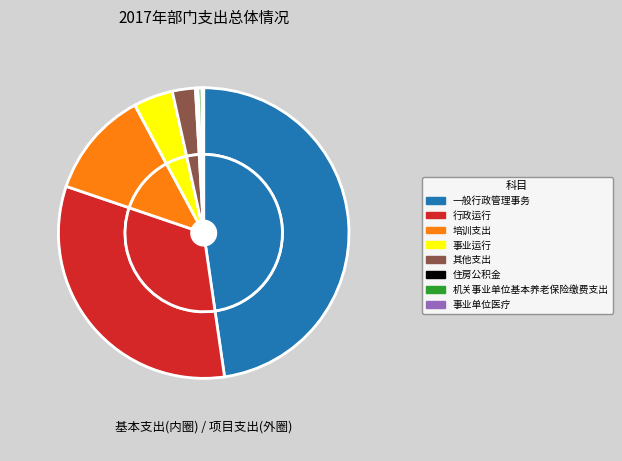

How many slices are in this pie chart?

8